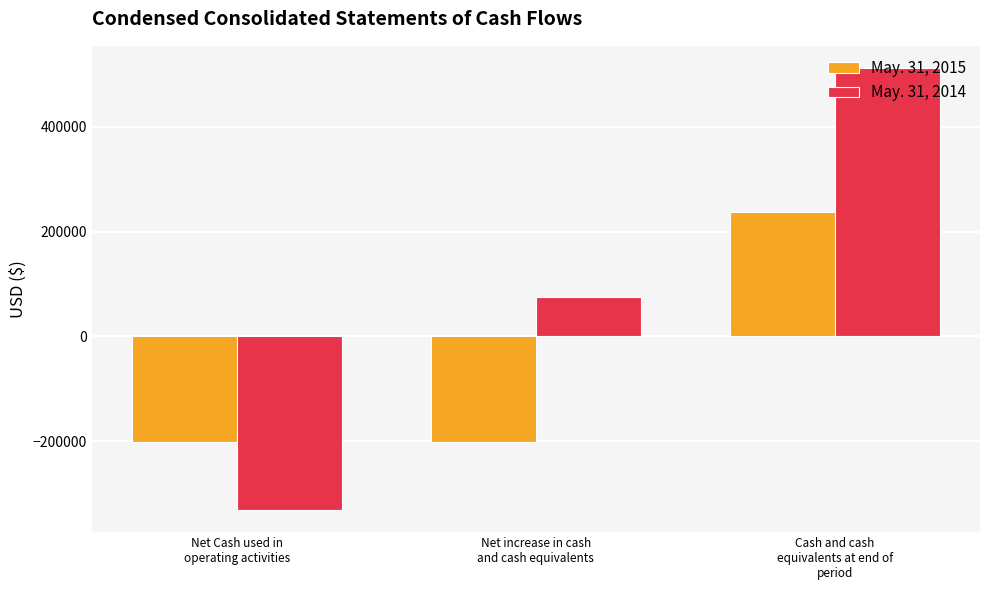

Are the bars grouped side by side (vs. stacked)?

Yes